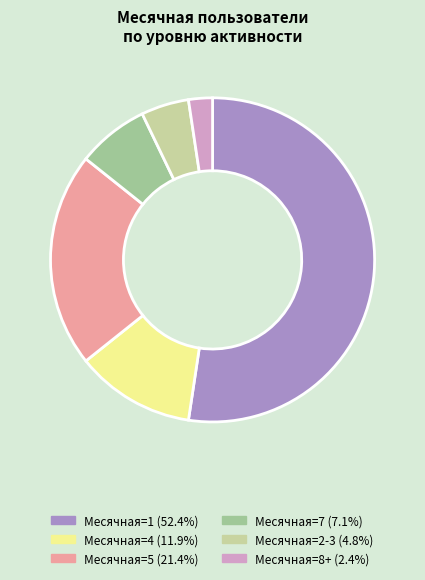

Is there a majority slice in this chart?

Yes